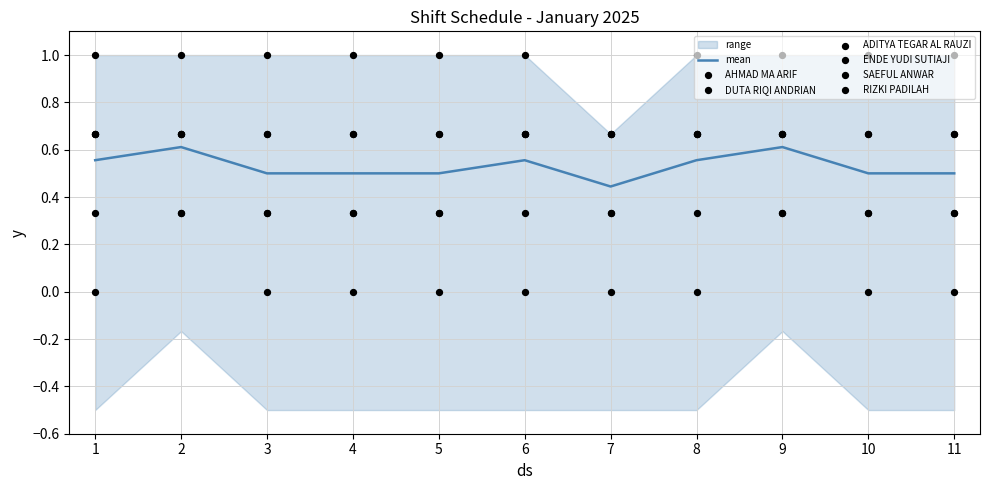

What is the total value across all series at 3?

3.0